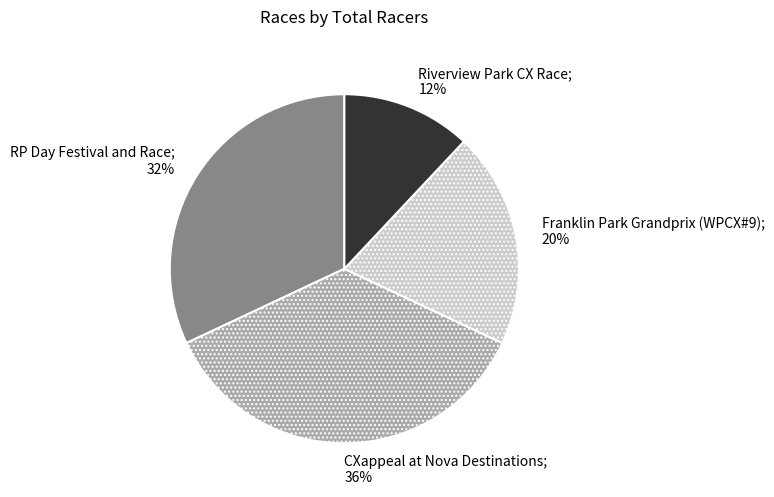

Count the number of slices in the pie.

4